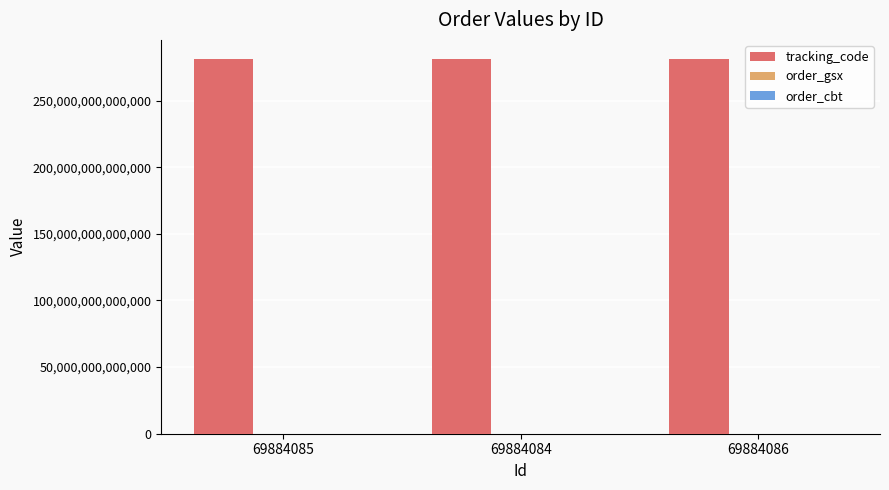

Which series has the largest total across all categories?

tracking_code